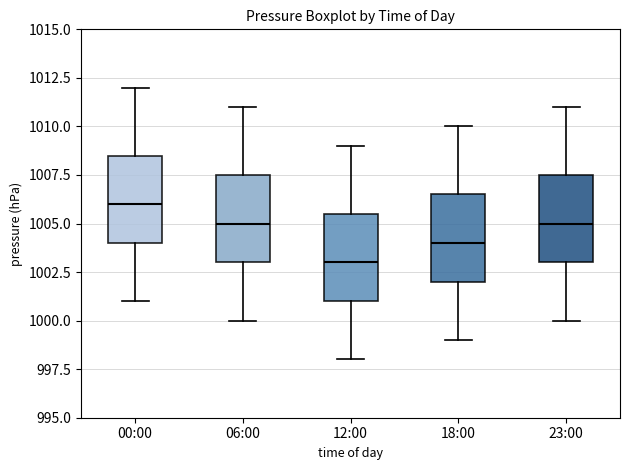

Reading left to right, read every box against the y-axis: the position of its median line, the range the box covers, and the ends of its whiskers. The values are not printed on the chart, so give them approximately, as read against the axis.

00:00: median 1006.0, box 1004.0 to 1008.5, whiskers 1001.0 to 1012.0
06:00: median 1005.0, box 1003.0 to 1007.5, whiskers 1000.0 to 1011.0
12:00: median 1003.0, box 1001.0 to 1005.5, whiskers 998.0 to 1009.0
18:00: median 1004.0, box 1002.0 to 1006.5, whiskers 999.0 to 1010.0
23:00: median 1005.0, box 1003.0 to 1007.5, whiskers 1000.0 to 1011.0